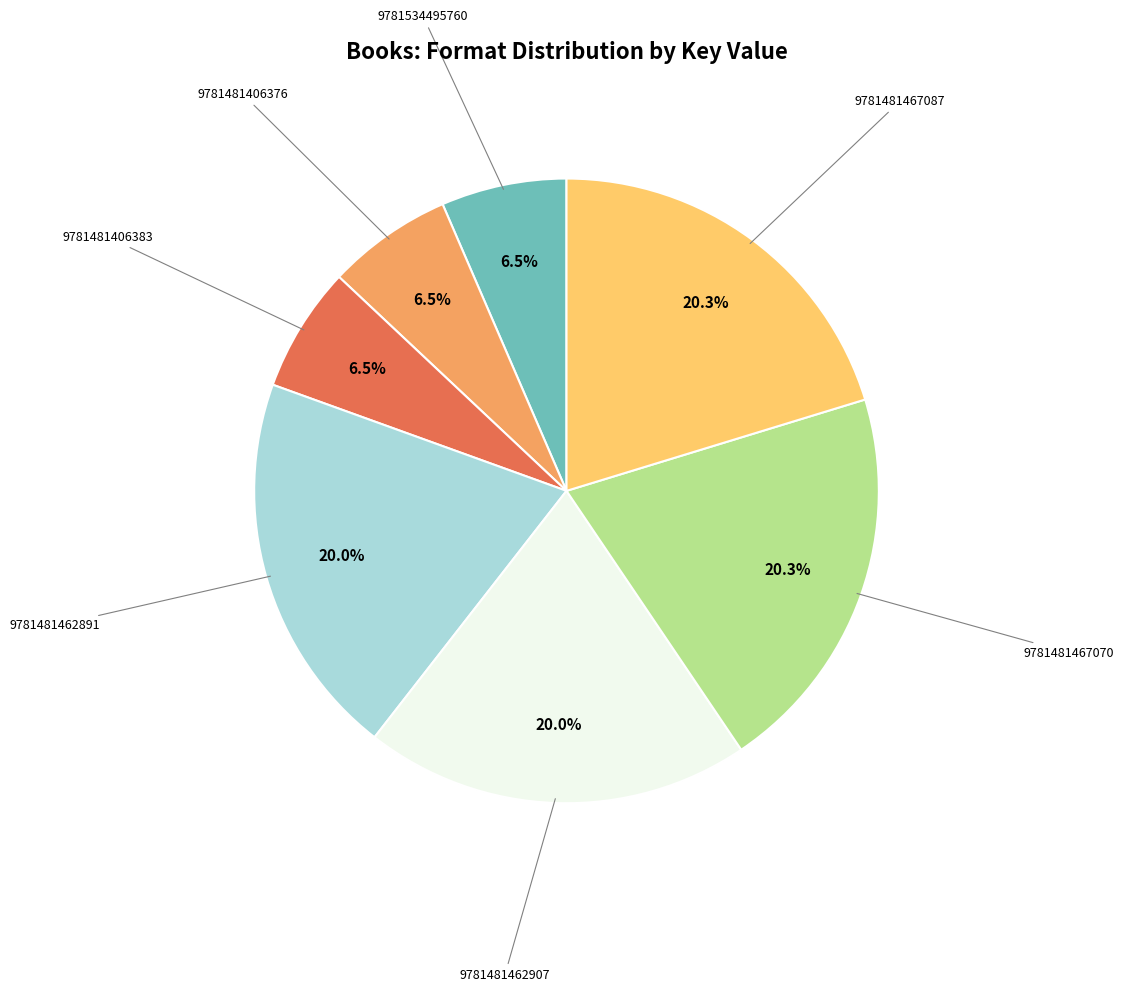

Is there any slice that represents more than half of the pie?

No